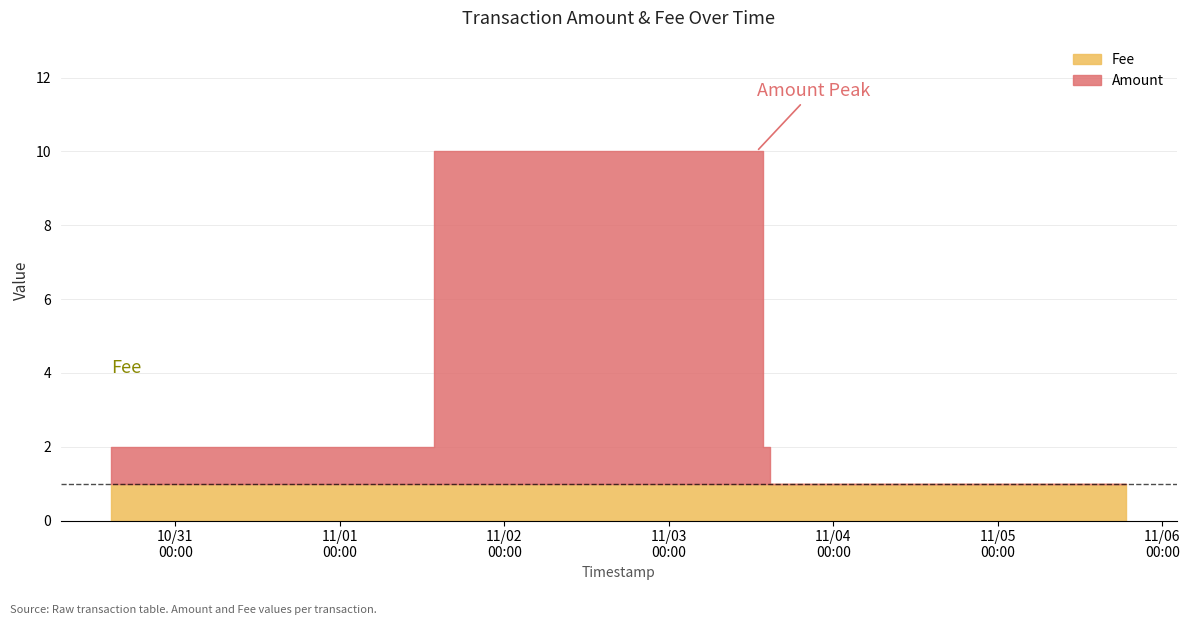

True or false: Amount and Fee cross at least once.

False